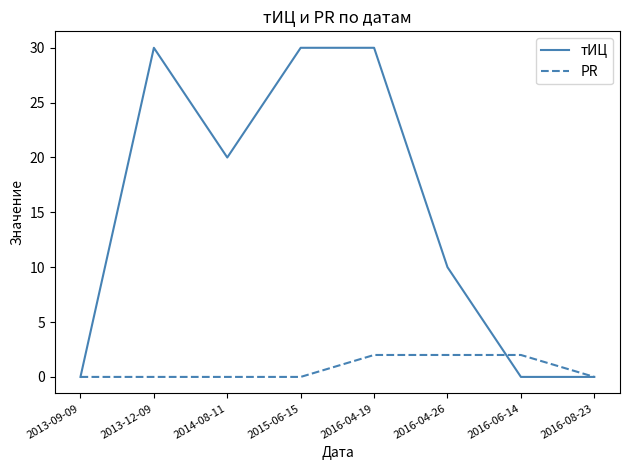

What position from the right is 2016-04-19?

4